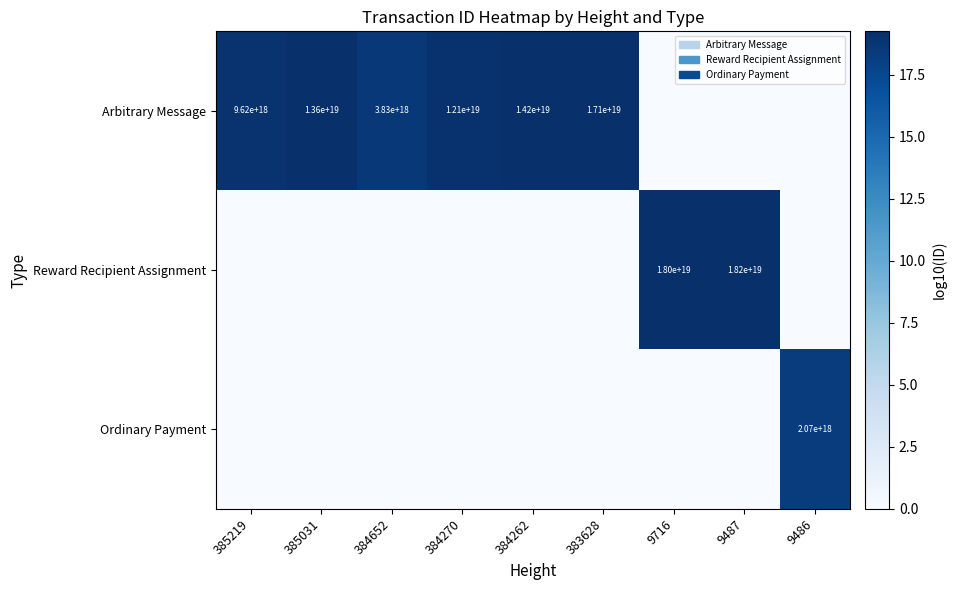

Is it true that Arbitrary Message equals 14200000000000000000 at 384262?

True